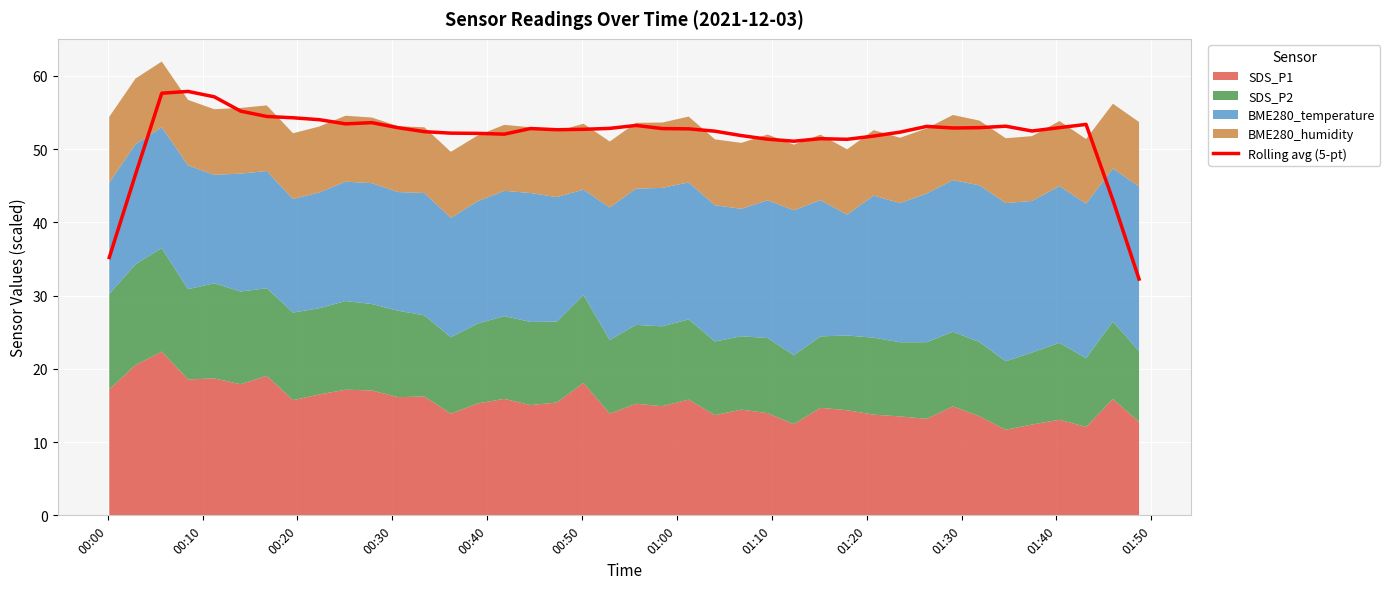

True or false: the data shows 12.1 at 21.

False